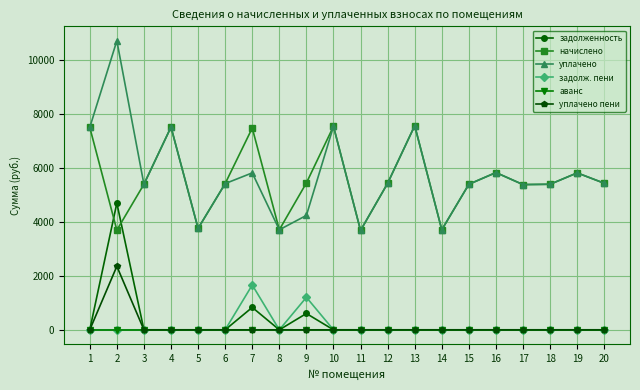

Which series has the largest range (max minus min)?

уплачено